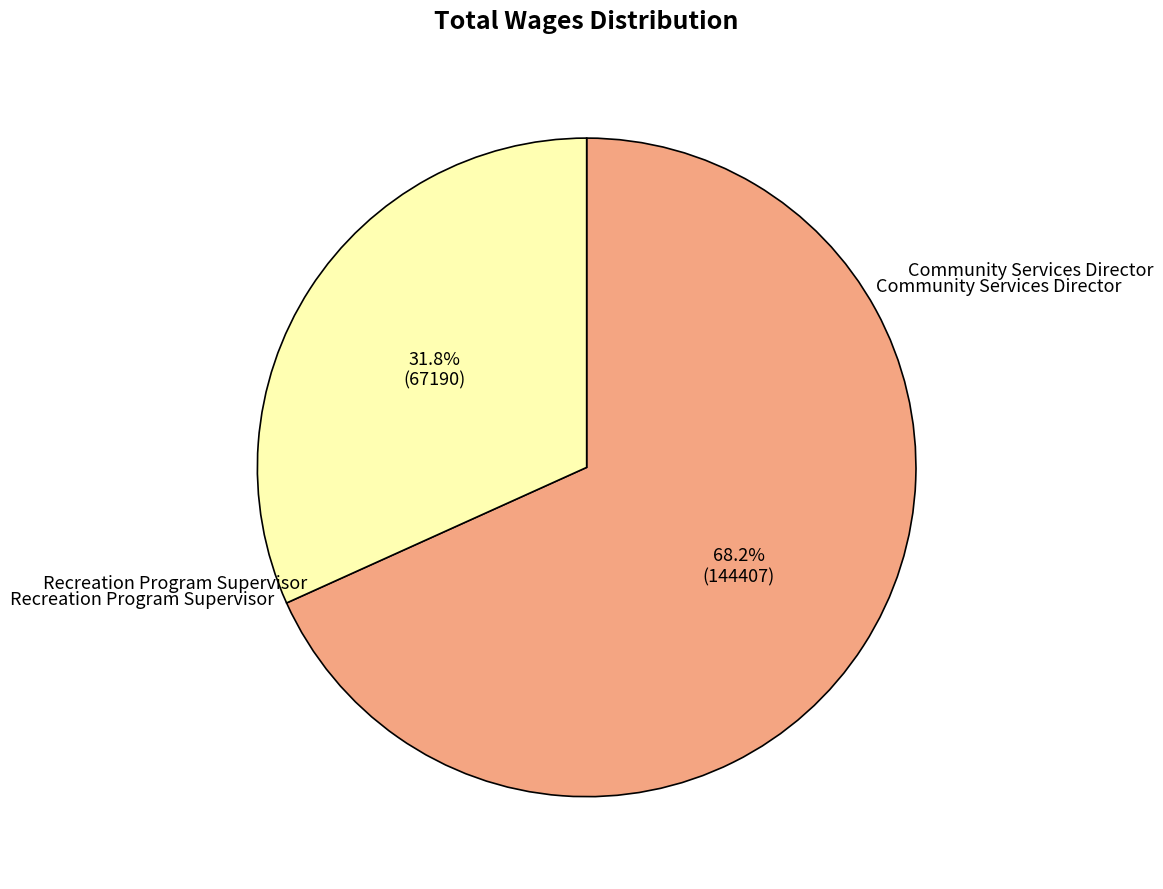

Is there any slice that represents more than half of the pie?

Yes